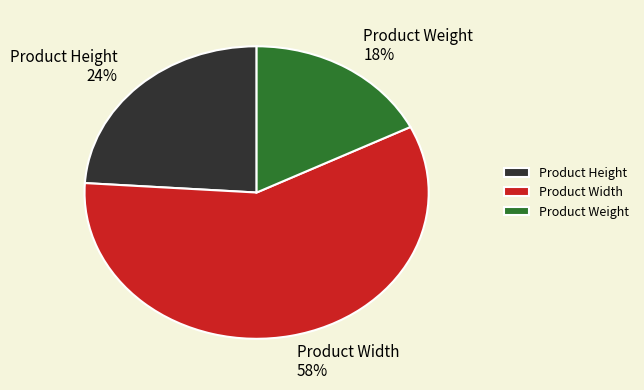

Is it true that Product Weight is 18% of the pie?

True